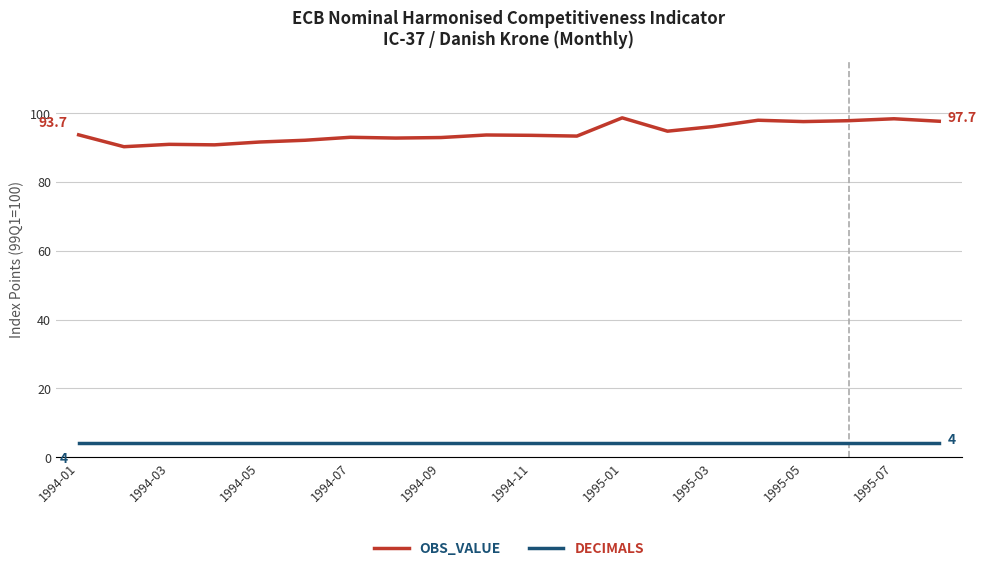

List the series in order of their overall mean, highest first.

OBS_VALUE, DECIMALS